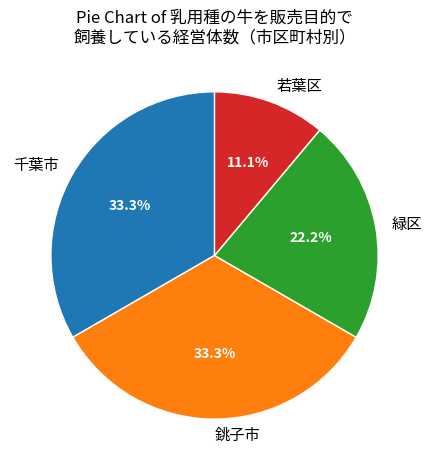

Count the number of slices in the pie.

4